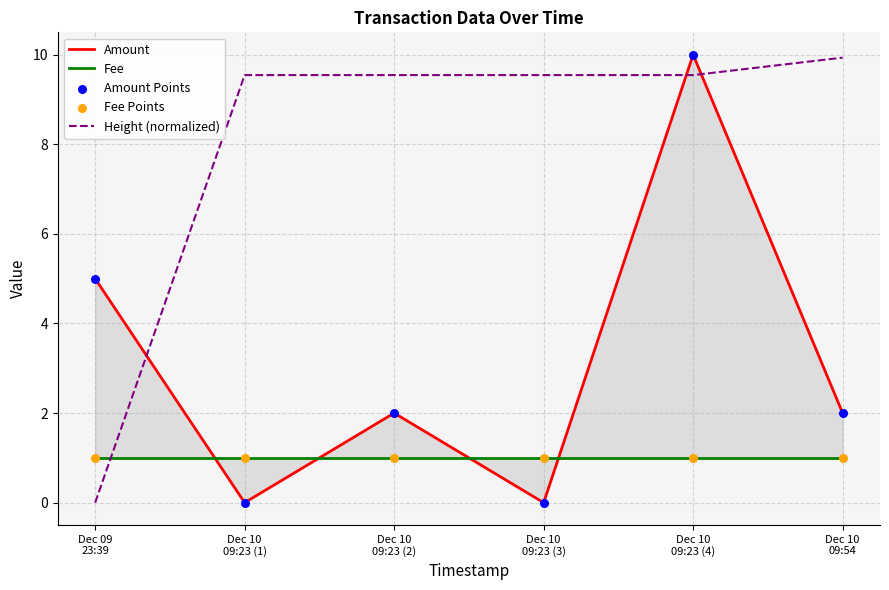

Which series reaches the maximum Y coordinate?

Amount